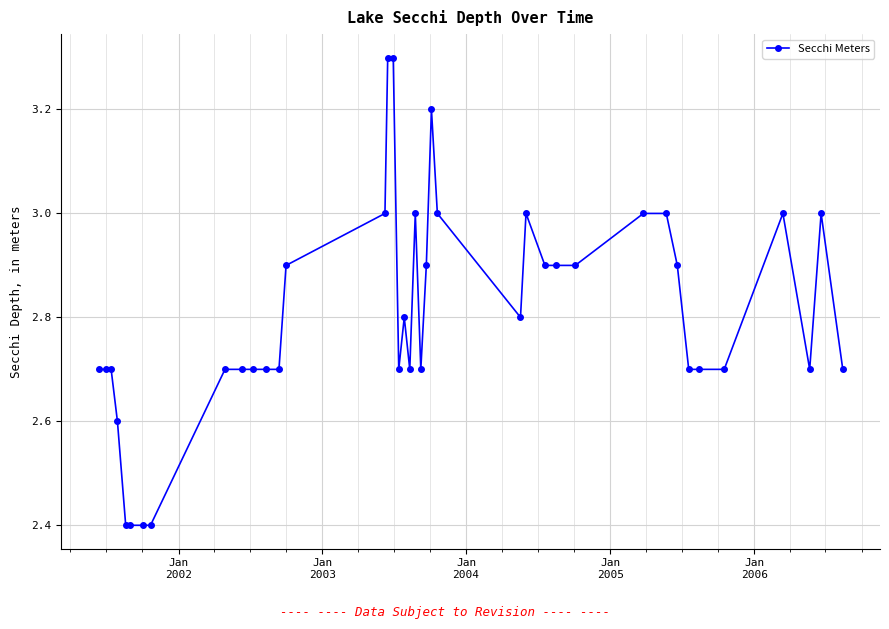

How many series are shown in this chart?

1